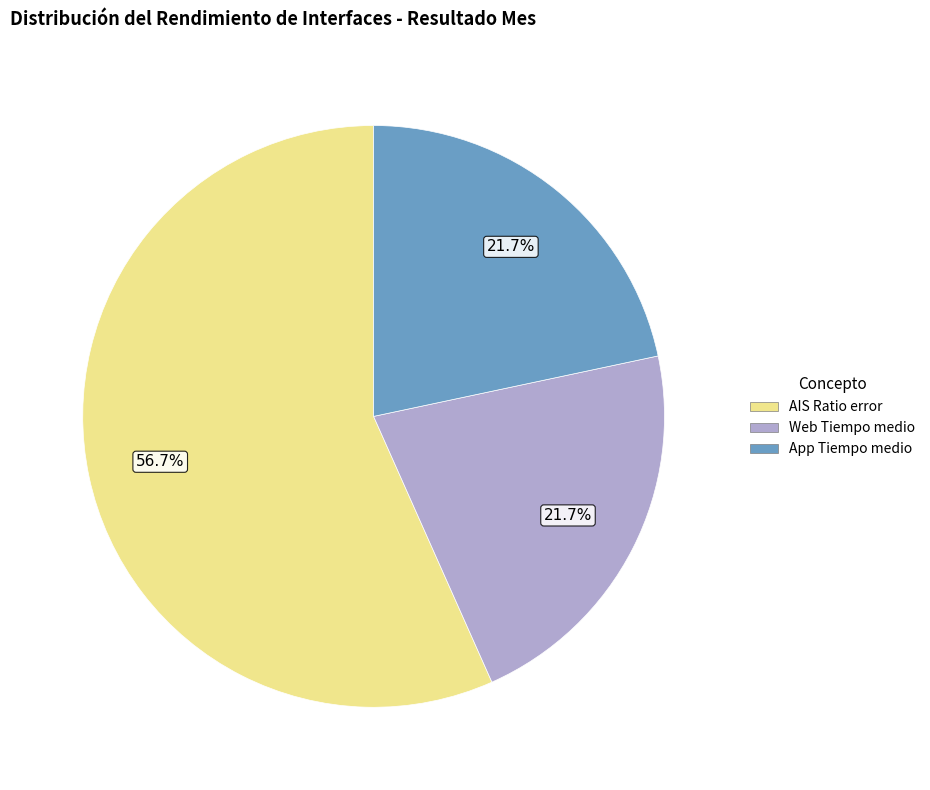

How many segments does this pie chart have?

3